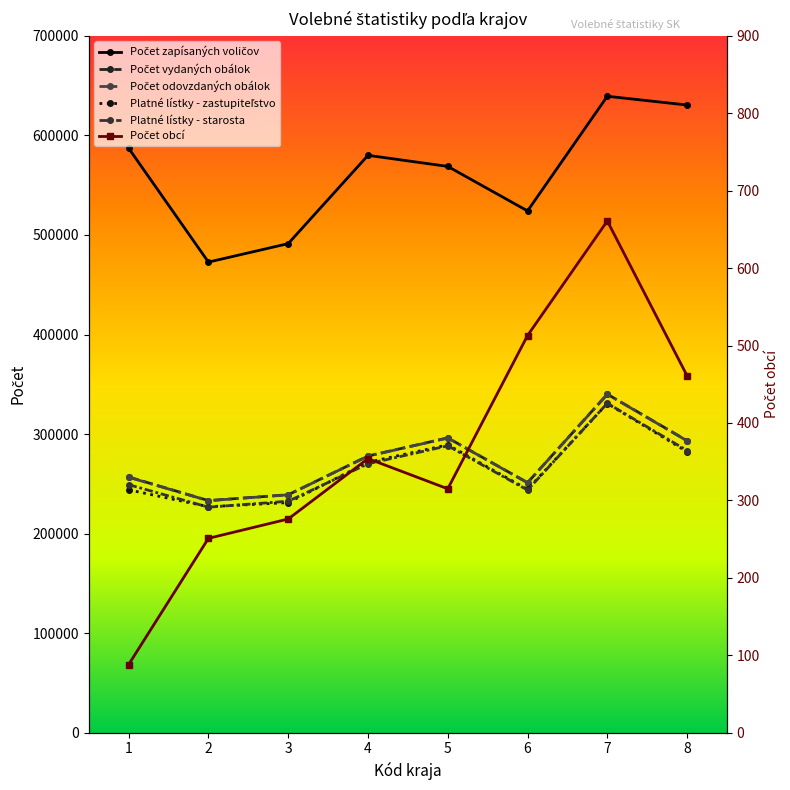

Which category has the highest value in the Počet zapísaných voličov series?

7